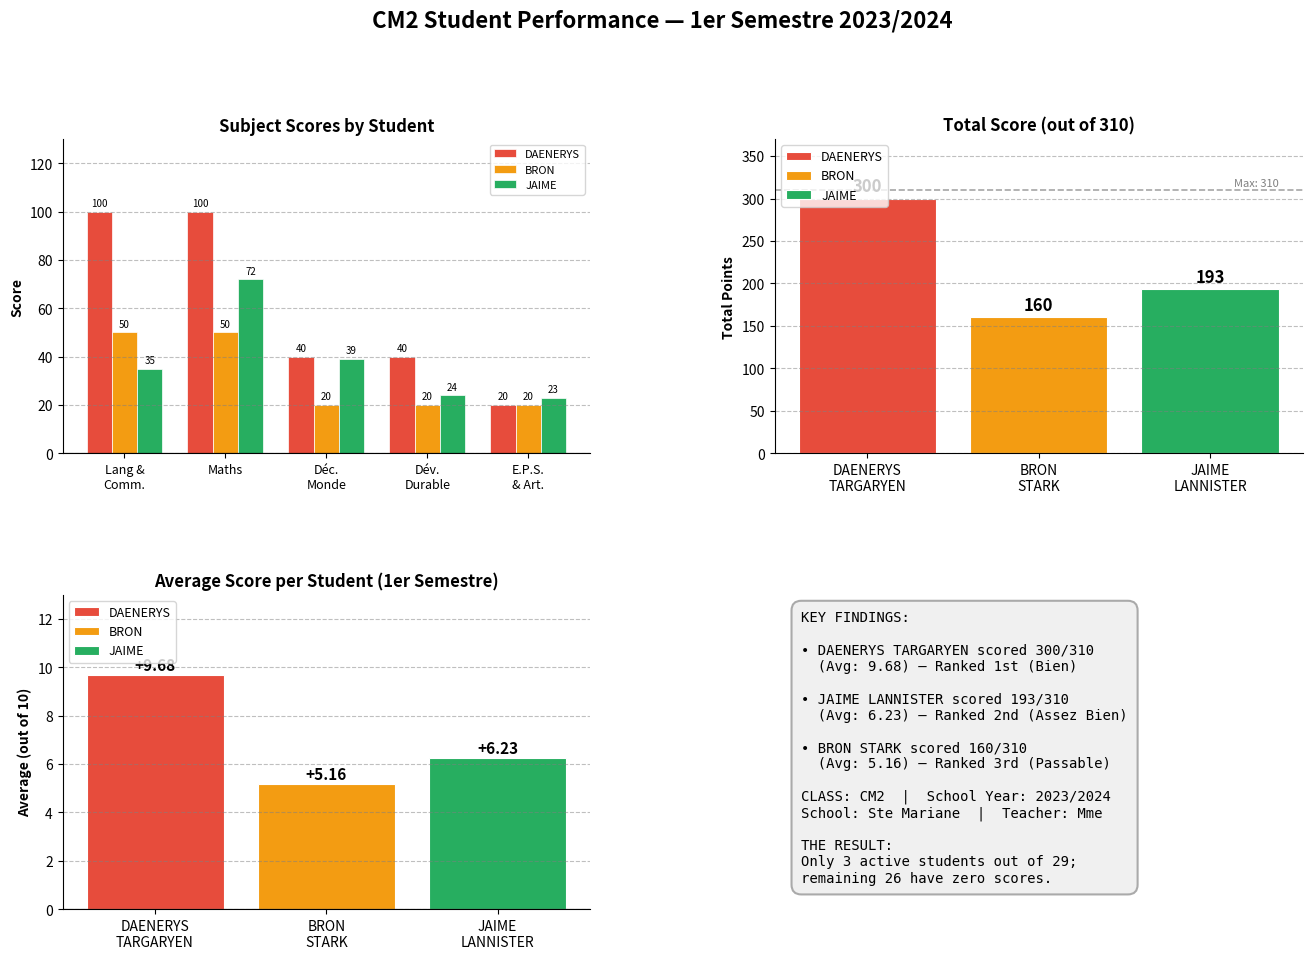

The value of JAIME at Dév.
Durable is 24. True or false?

True